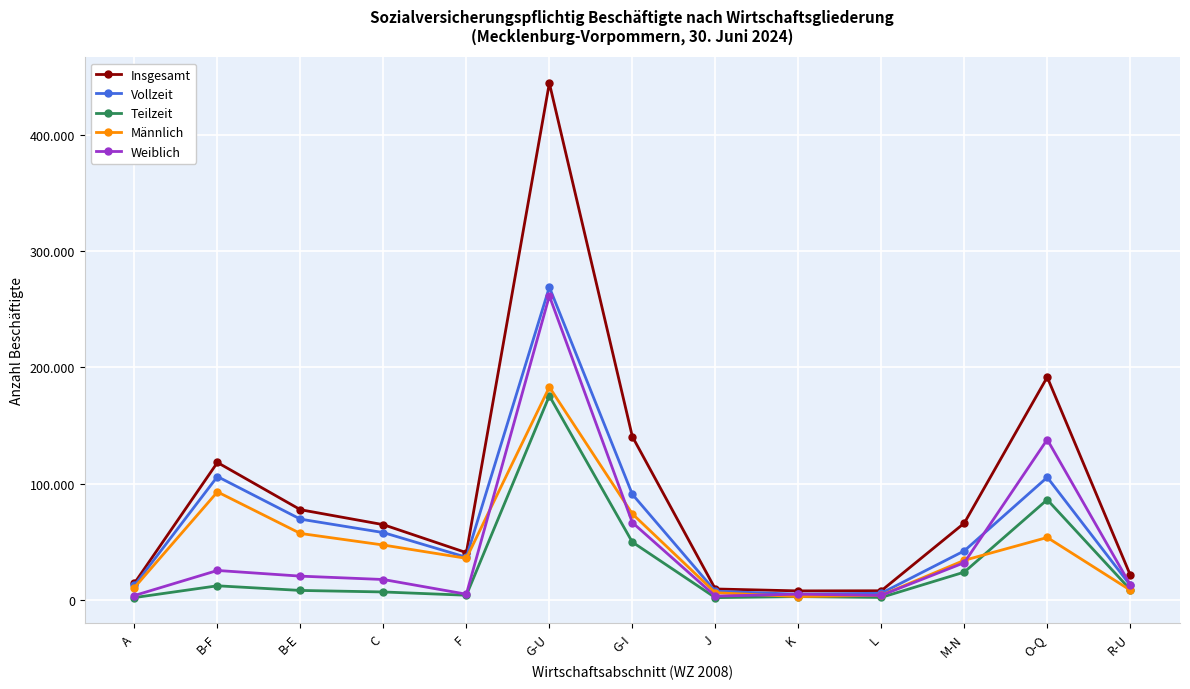

Where does the Männlich series first go above 35752?

B-F